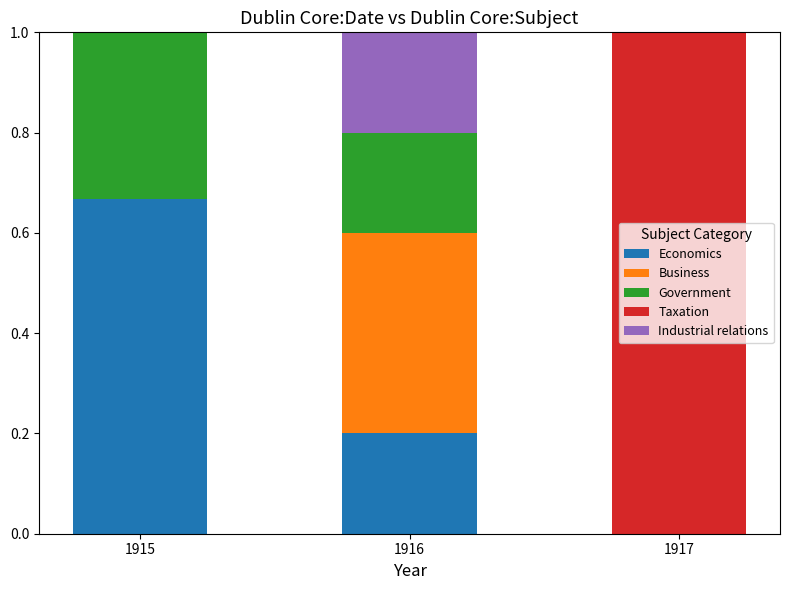

What is the total value across all series at 1915?

1.0